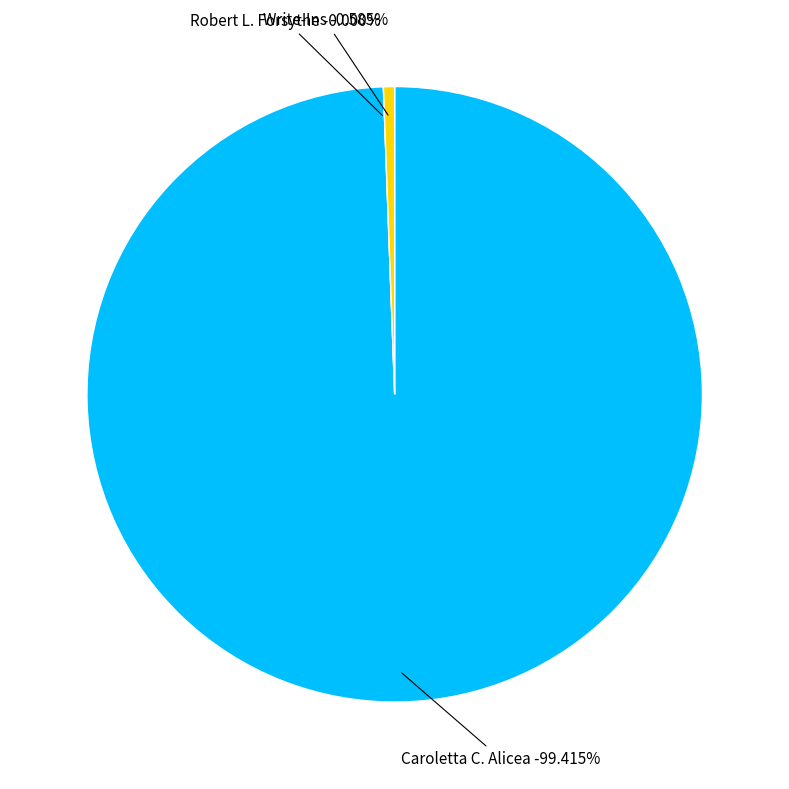

Between Robert L. Forsythe and Caroletta C. Alicea, which is larger?

Caroletta C. Alicea